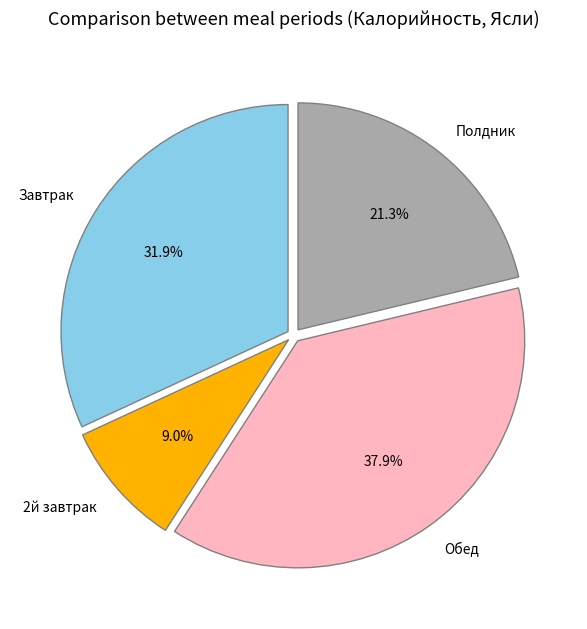

Between Обед and Полдник, which is larger?

Обед